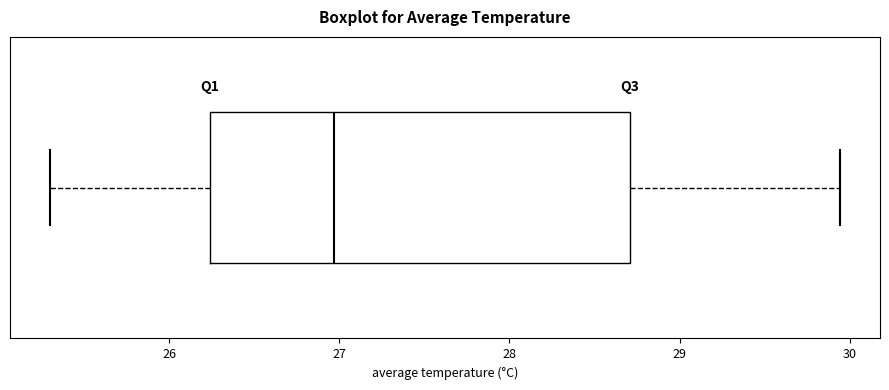

Transcribe this box plot: give where the median line is, the range the box spans, and where the two whiskers end, as read against the x-axis. The values are not printed on the chart, so give them approximately, as read against the axis.

median 27.0, box 26.2 to 28.7, whiskers 25.3 to 29.9